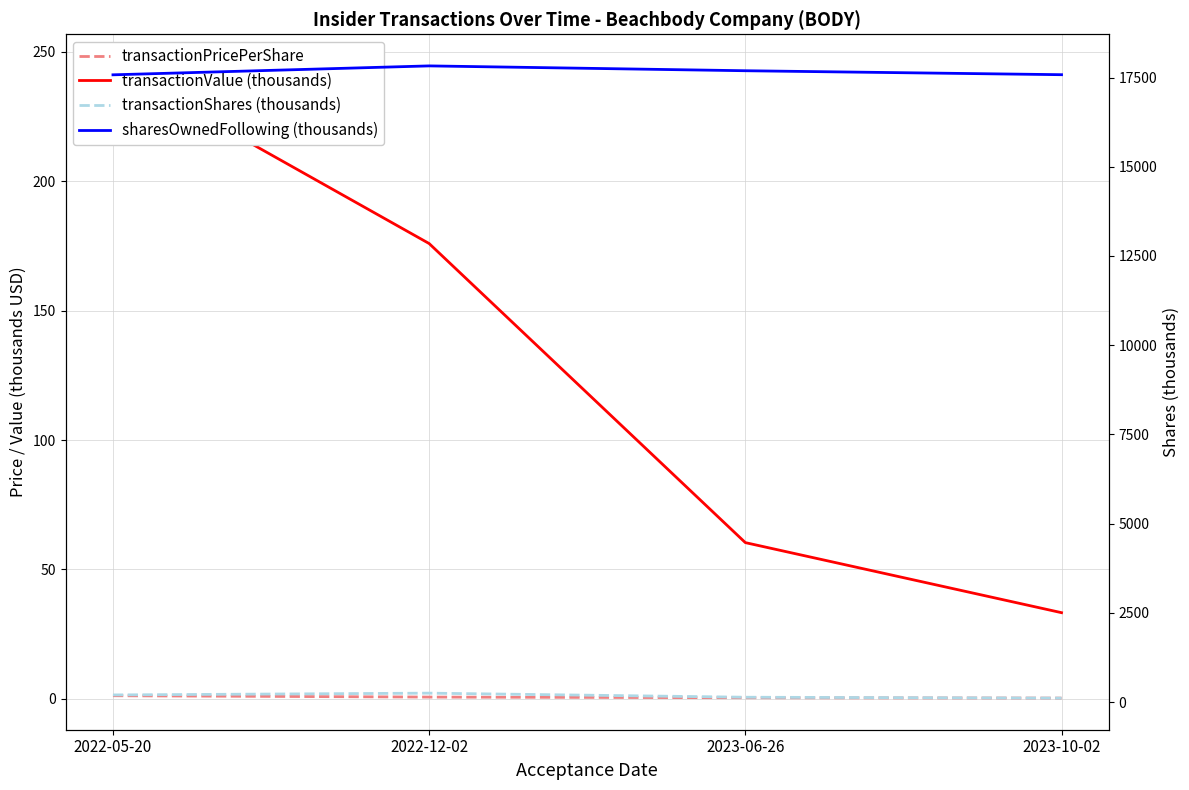

What is the difference between the transactionShares (thousands) values at 2023-10-02 and 2023-06-26?

24.6